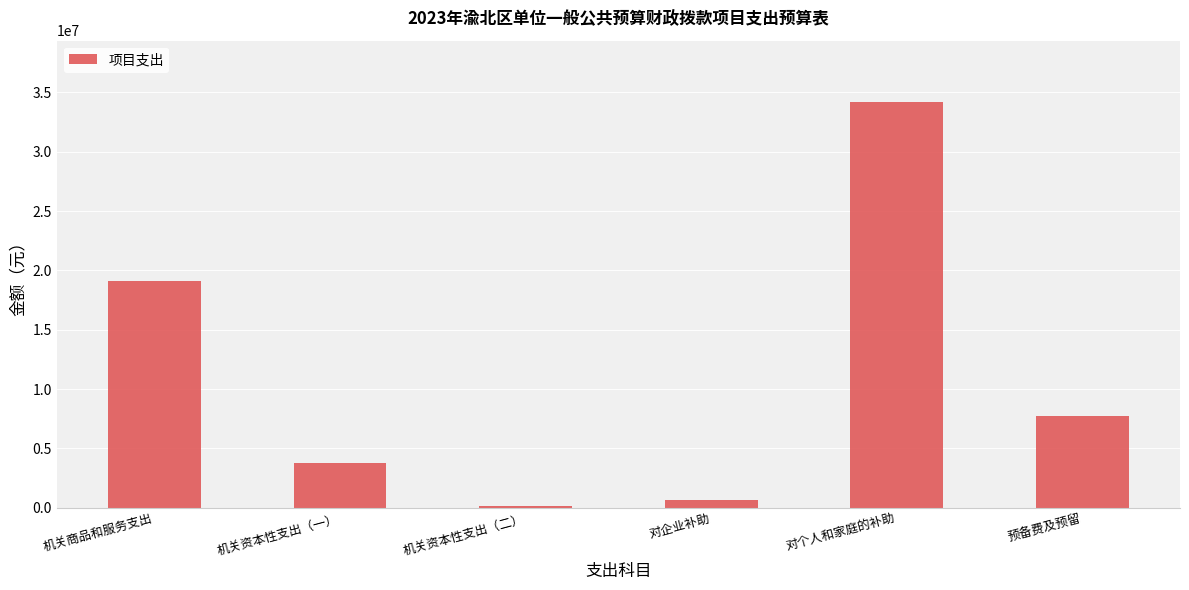

Reading right to left, transcribe all the data shown in this chart.

预备费及预留=7729199.4	对个人和家庭的补助=34225360.0	对企业补助=612412.4	机关资本性支出（二）=100000.0	机关资本性支出（一）=3794781.7	机关商品和服务支出=19104875.5